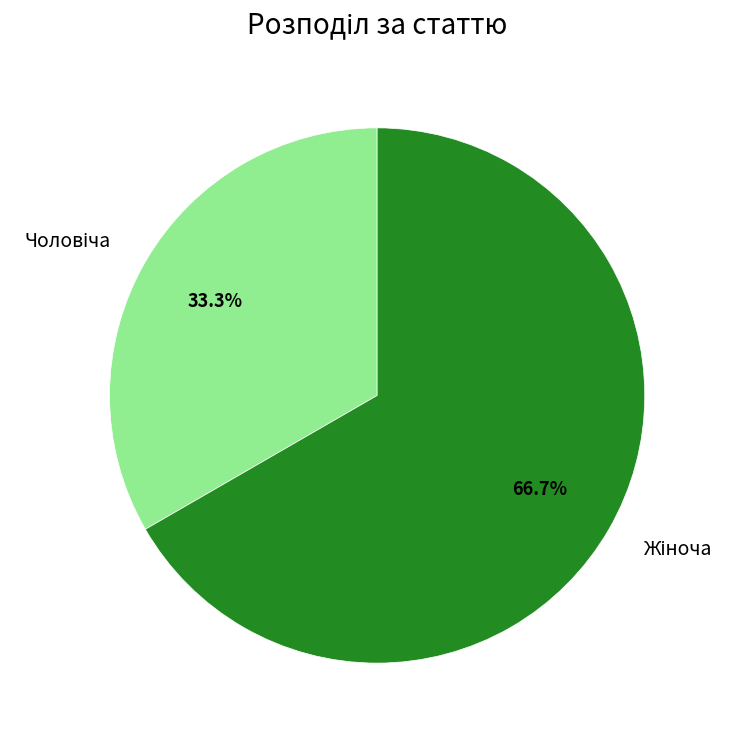

Is there a majority slice in this chart?

Yes